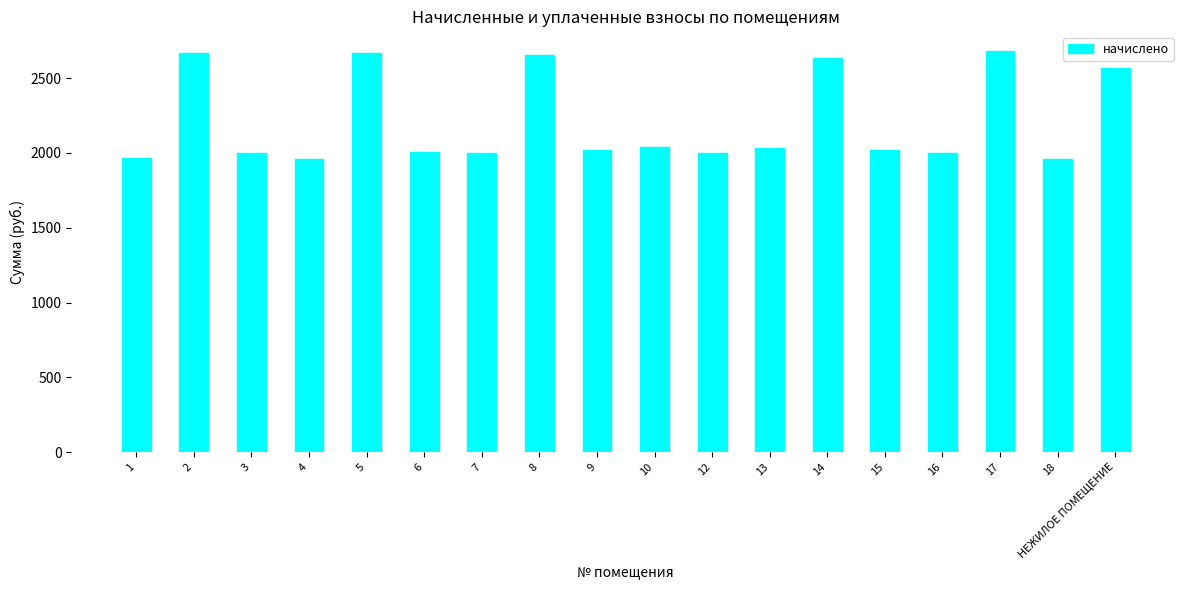

What is the smallest value displayed?

1957.0